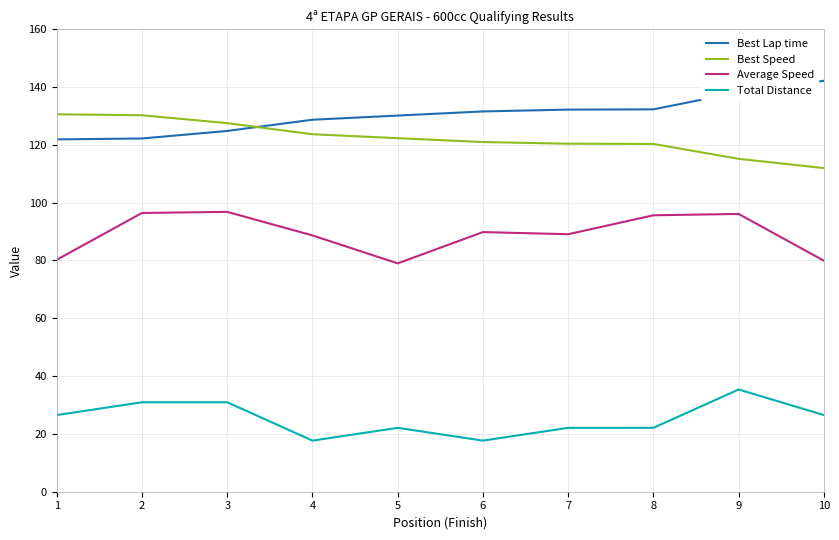

What is the total value across all series at 5?

353.5